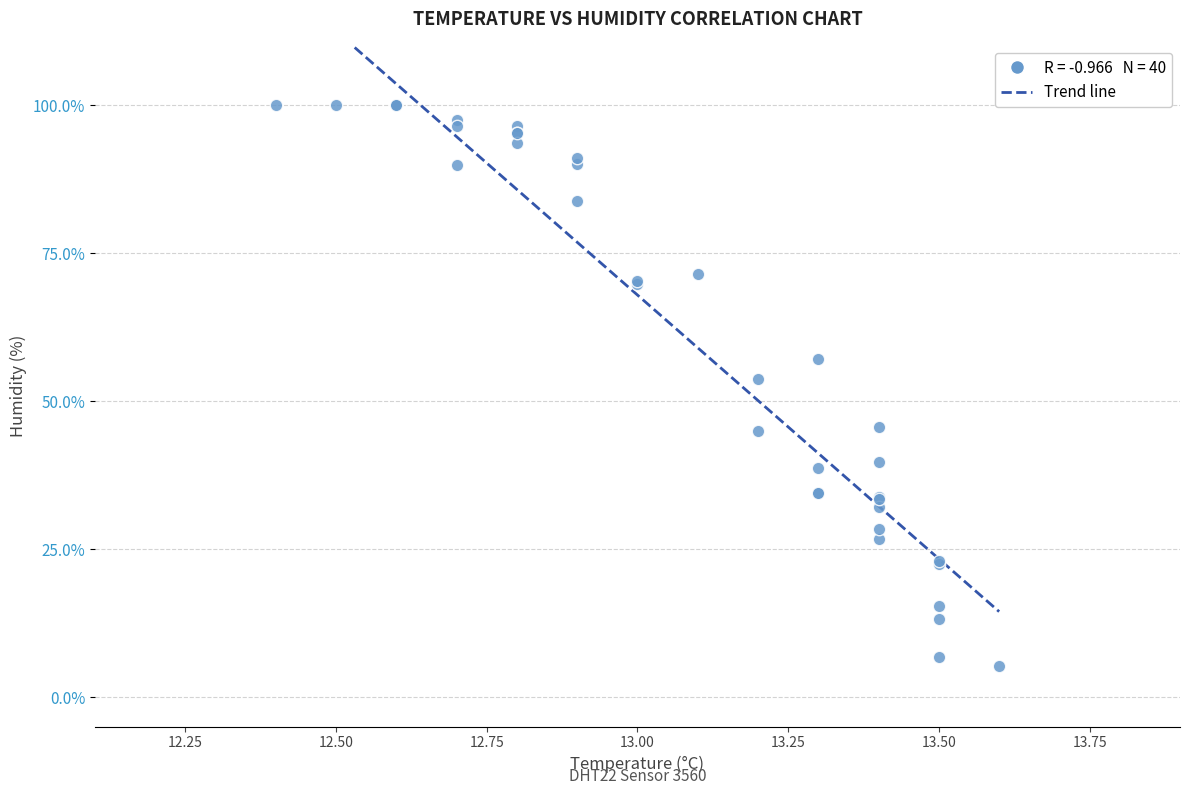

What Y value in the scatter plot is closest to 52?

53.7